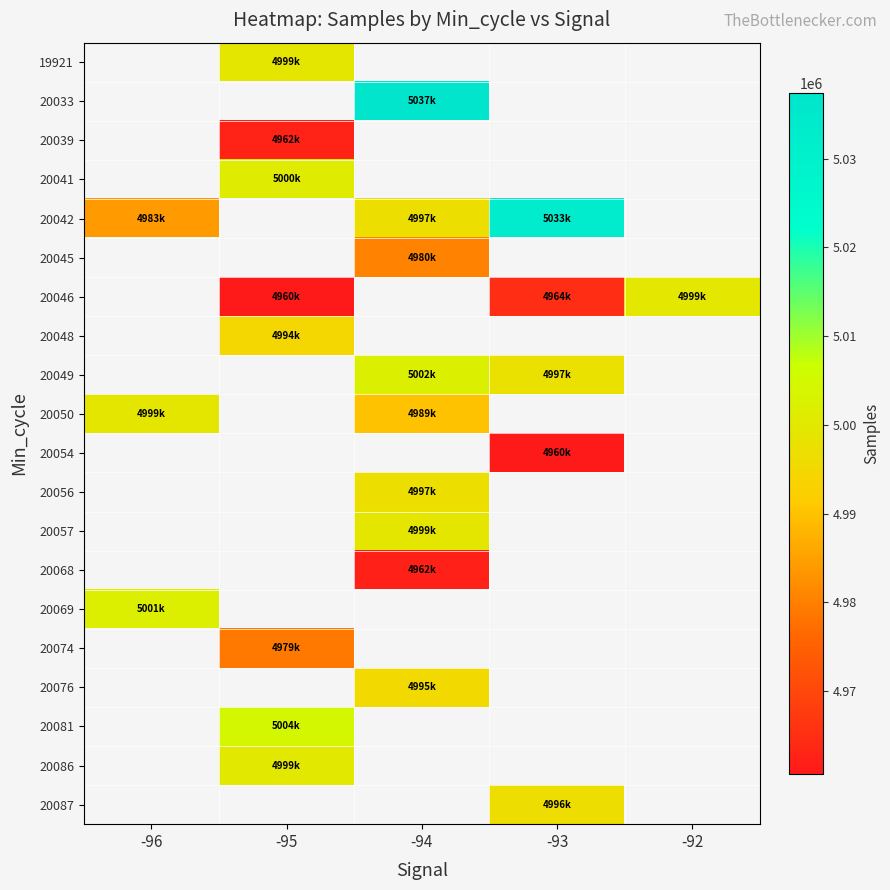

How many distinct data groups are displayed?

20